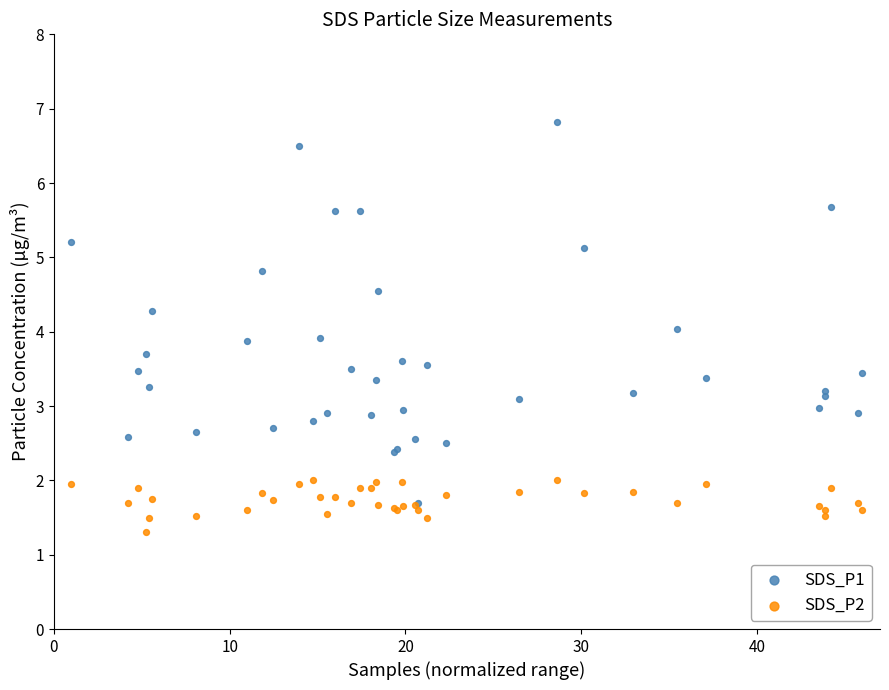

What are all the series names shown in the legend?

SDS_P1, SDS_P2